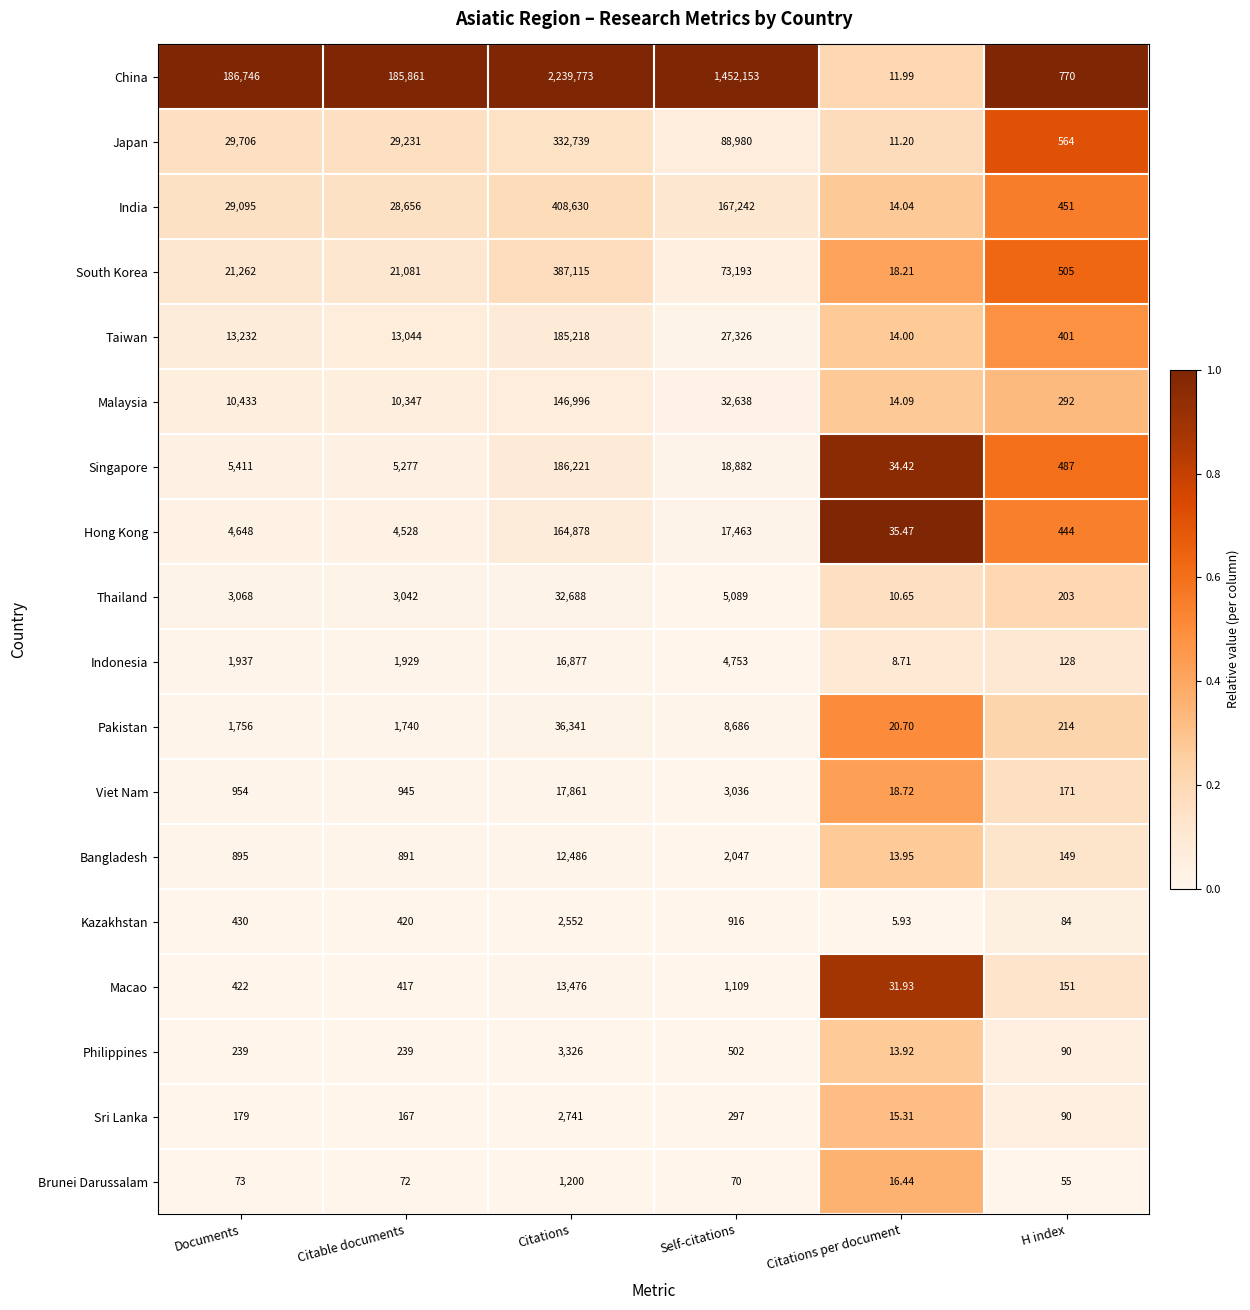

Which series has the widest spread of values?

China